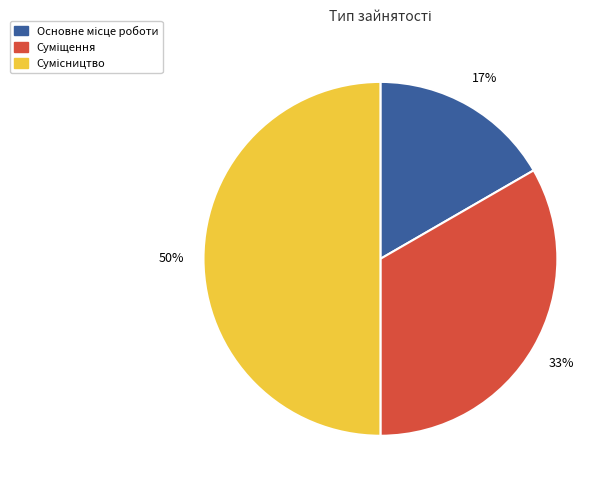

Count the number of slices in the pie.

3